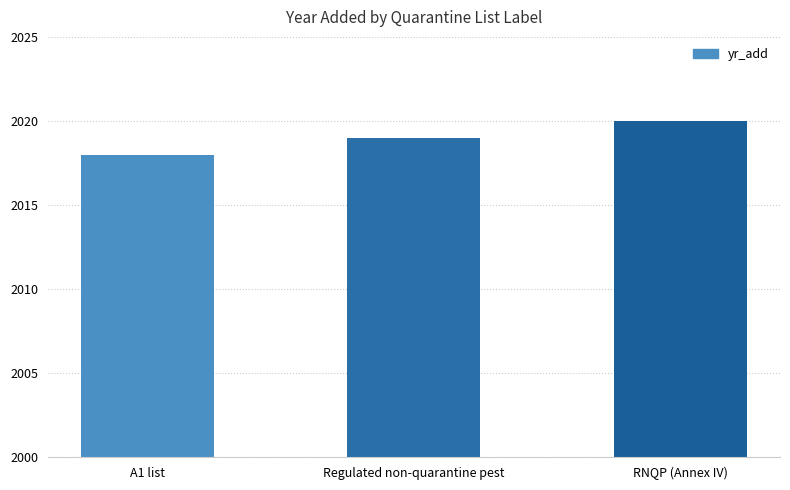

How many values are below 2019?

1